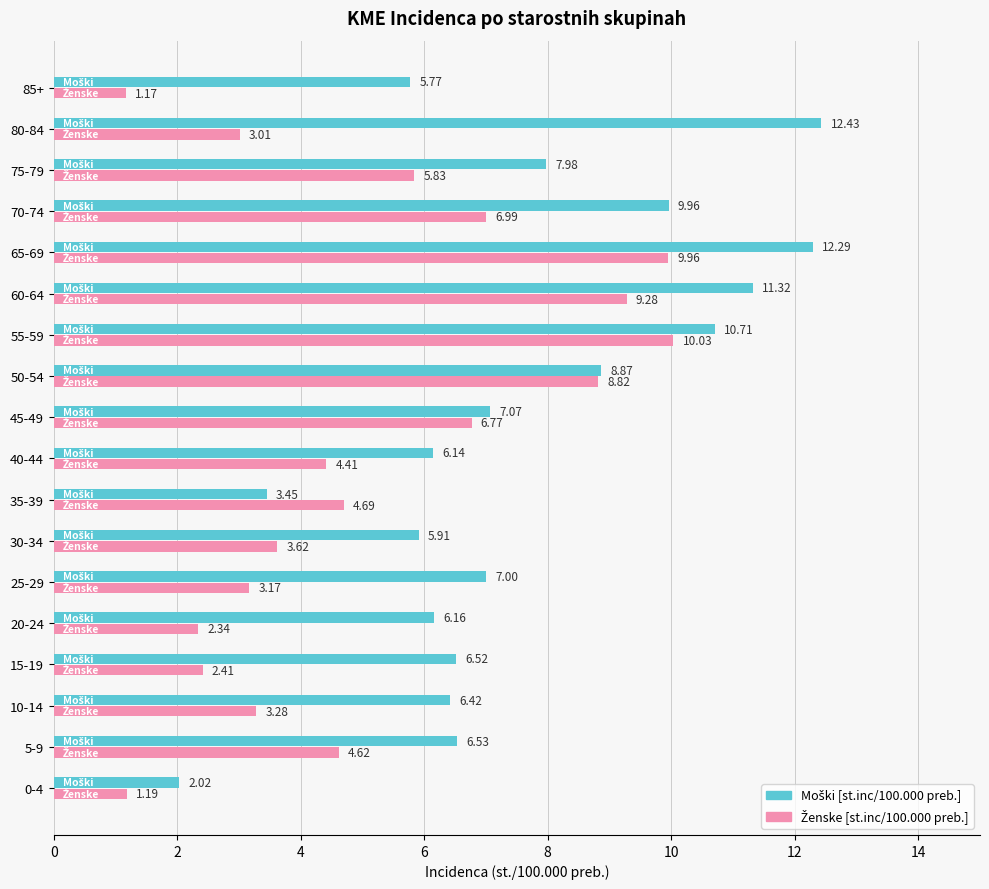

At which category is the sum across all series the highest?

65-69